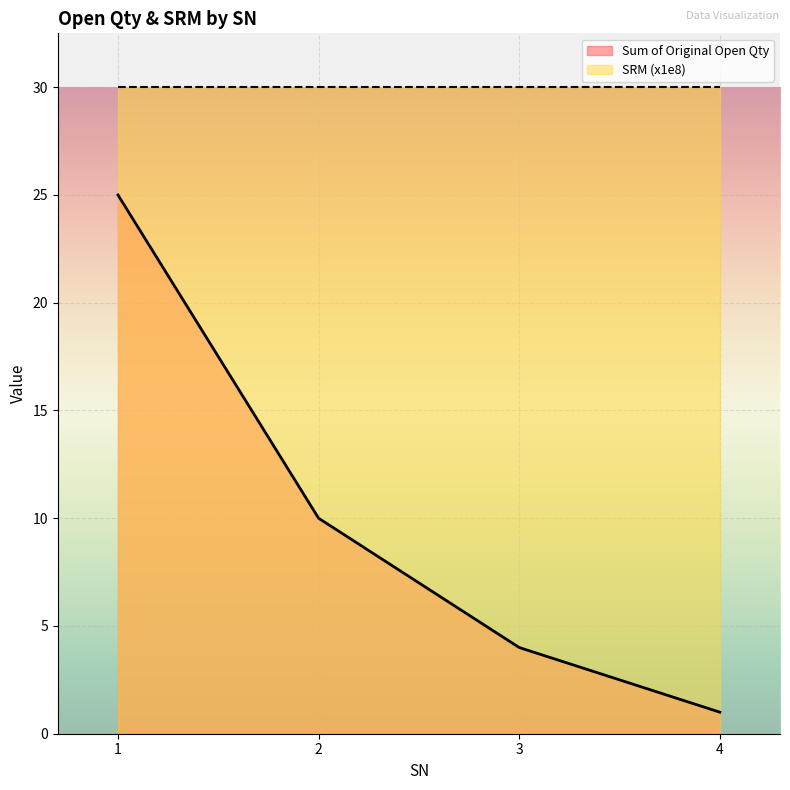

What is the ratio of the value at 4 to the value at 2?

0.1